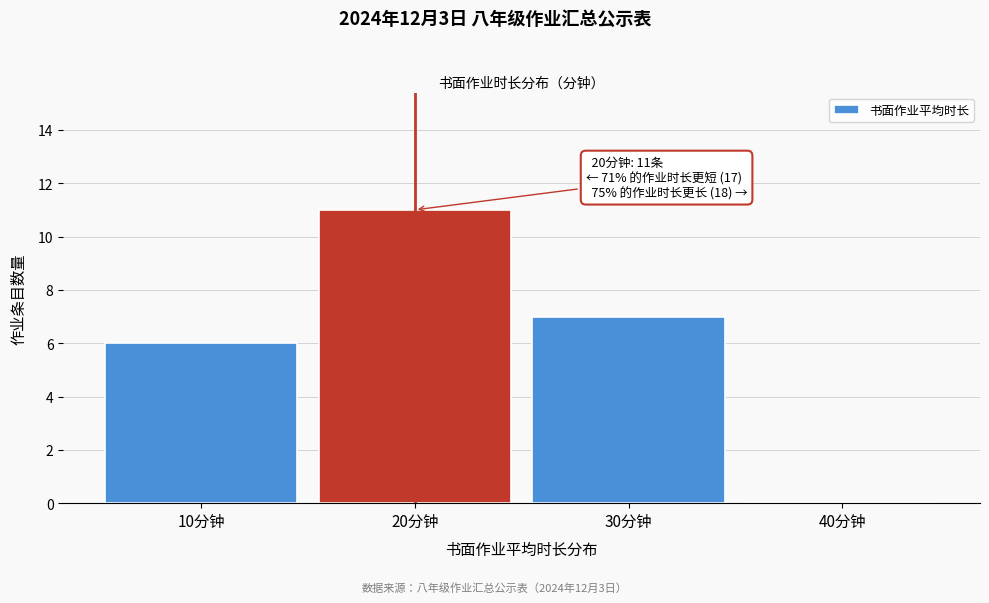

Over which range of the x-axis is the bar tallest?

15 to 25